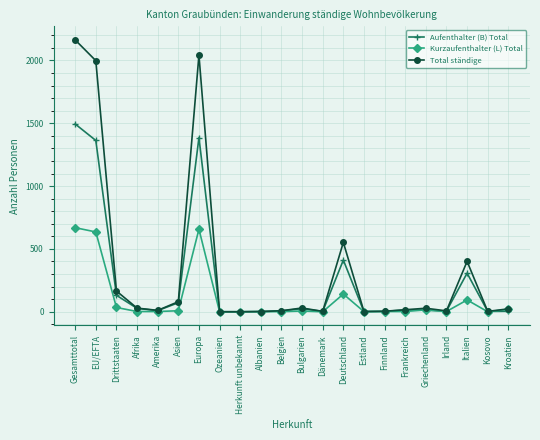

What is the greatest value displayed?

2163